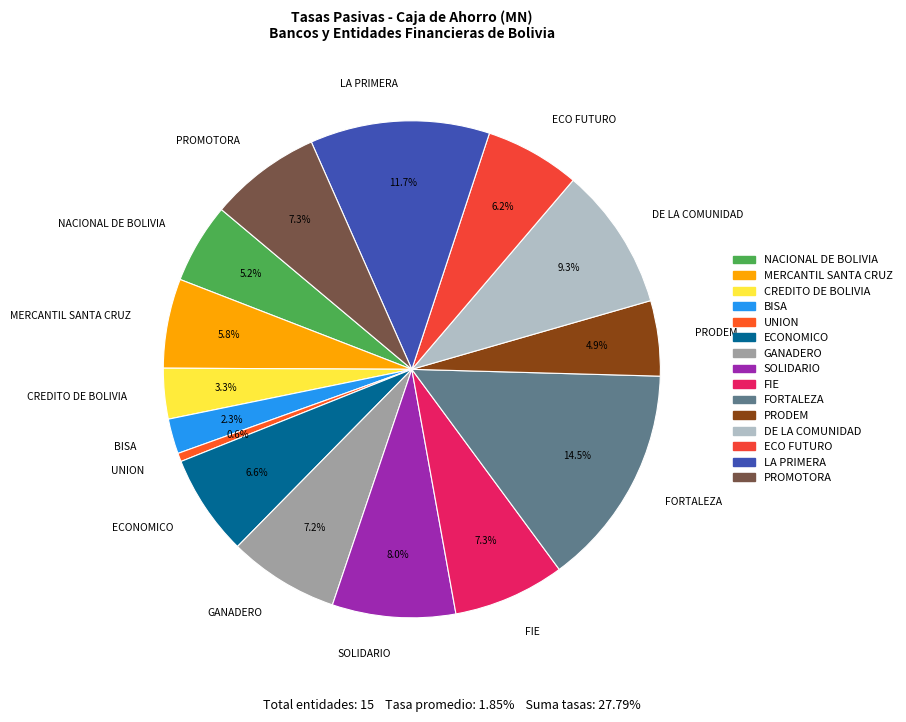

To the nearest percent, what is the combined percentage of NACIONAL DE BOLIVIA and PROMOTORA?

12%